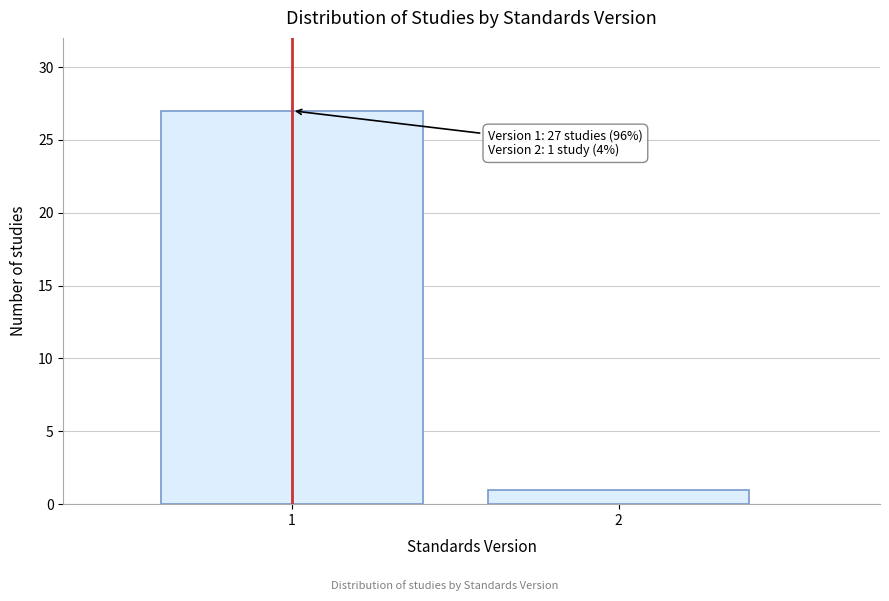

Reading left to right, transcribe all the data shown in this chart.

1=27	2=1